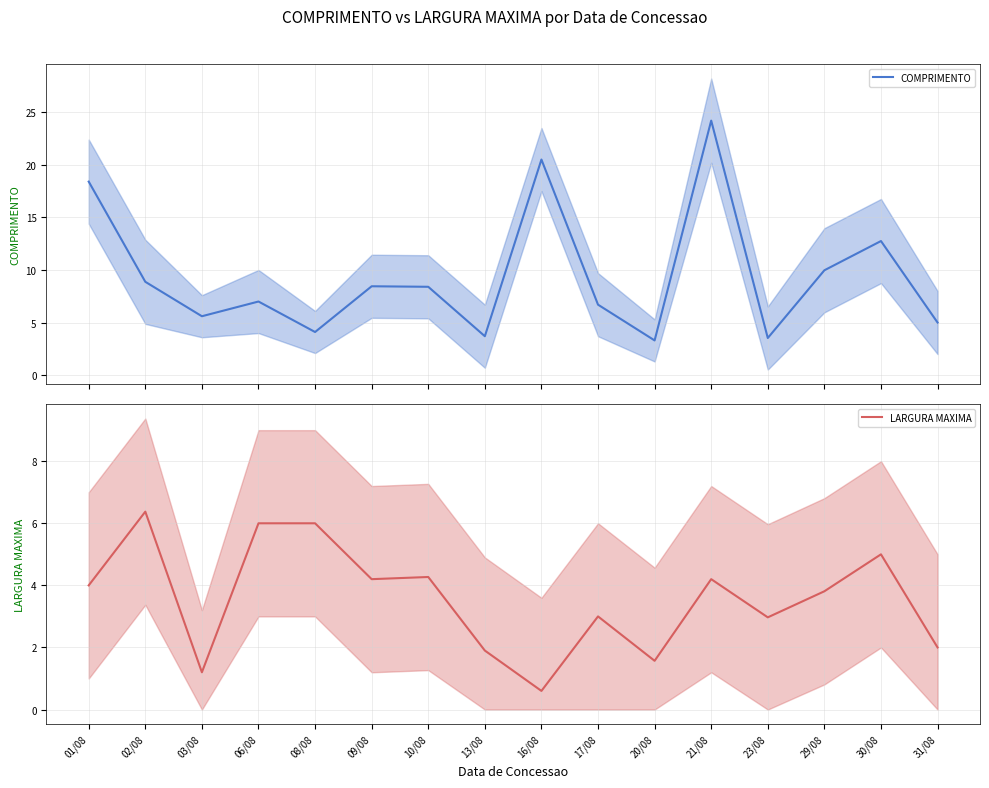

After their last crossing, which series has the higher values: COMPRIMENTO or LARGURA MAXIMA?

COMPRIMENTO